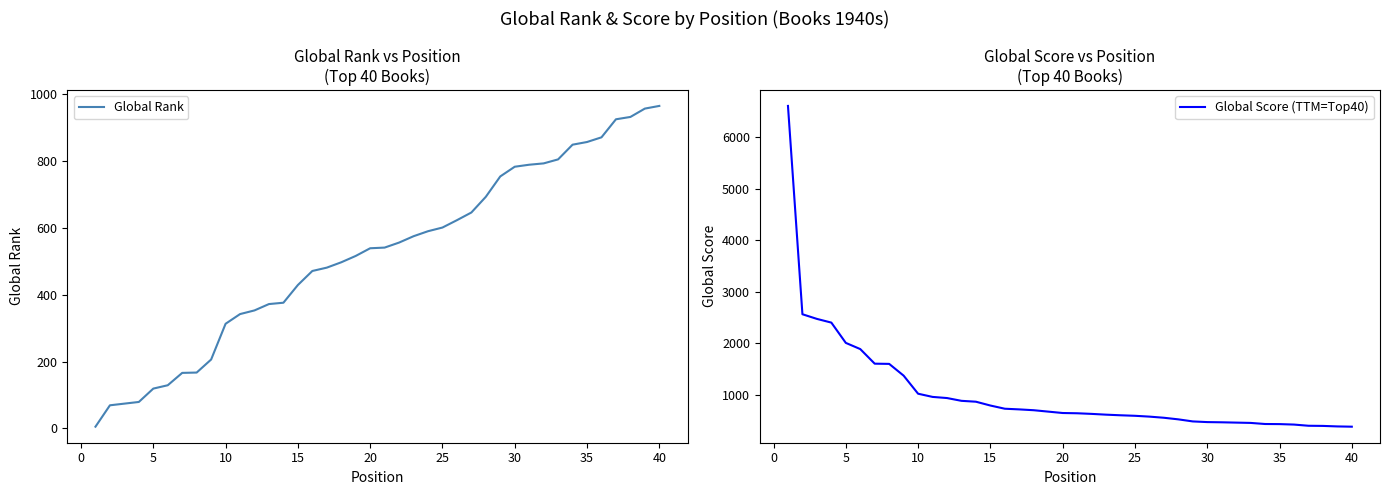

Which series ends up on top after the final intersection of Global Rank and Global Score (TTM=Top40)?

Global Rank